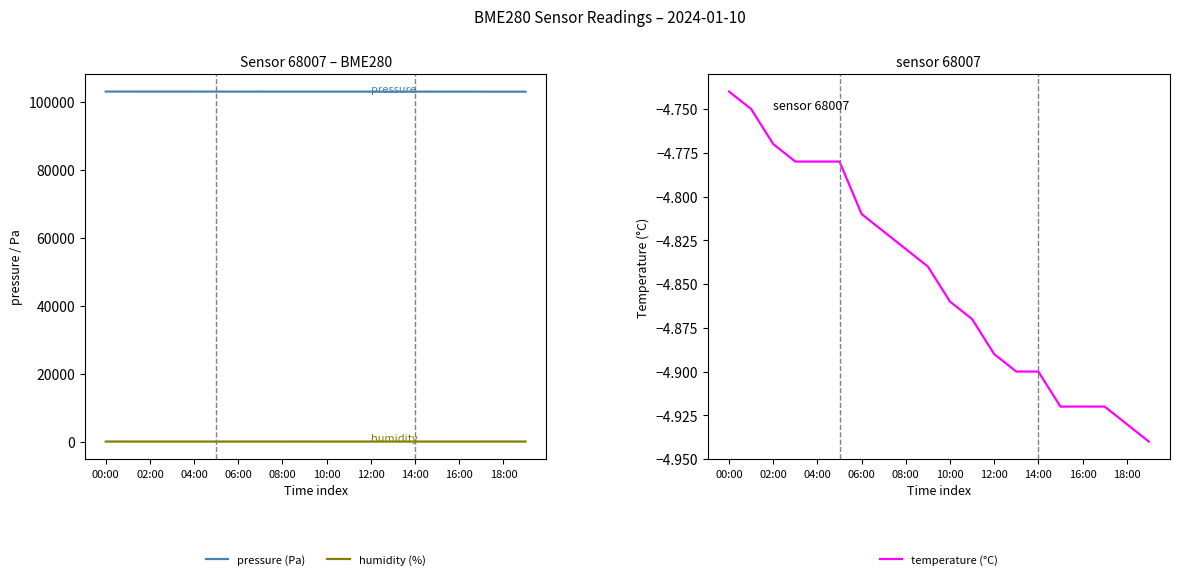

Is it true that pressure (Pa) equals 151089.2 at 00:00?

False